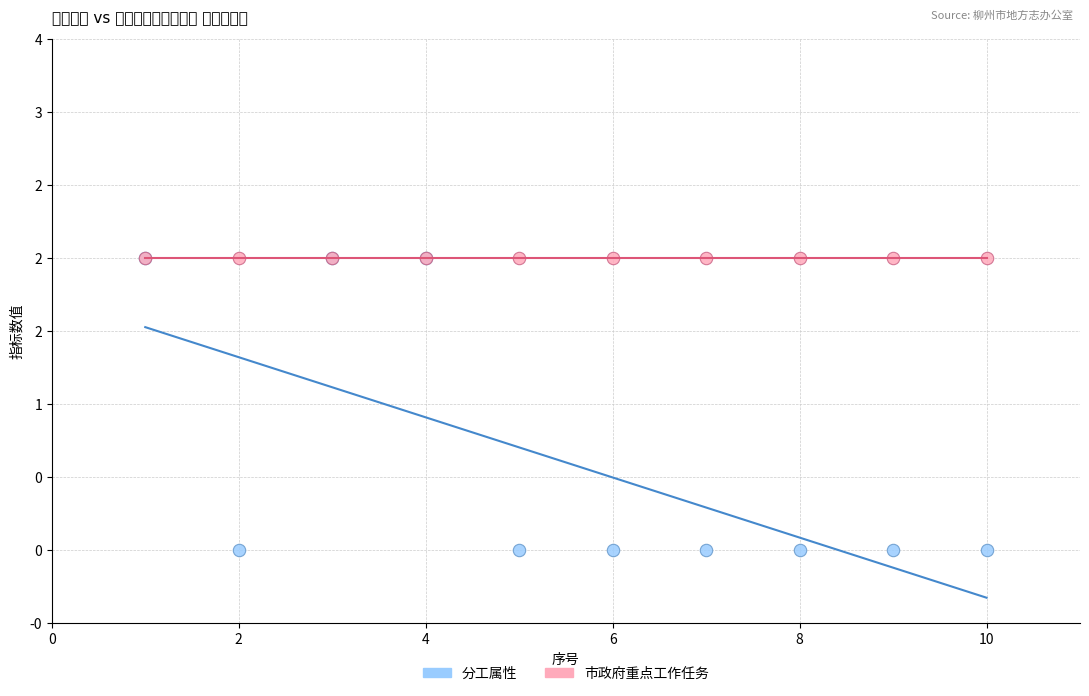

Which series contains the lowest Y value?

分工属性